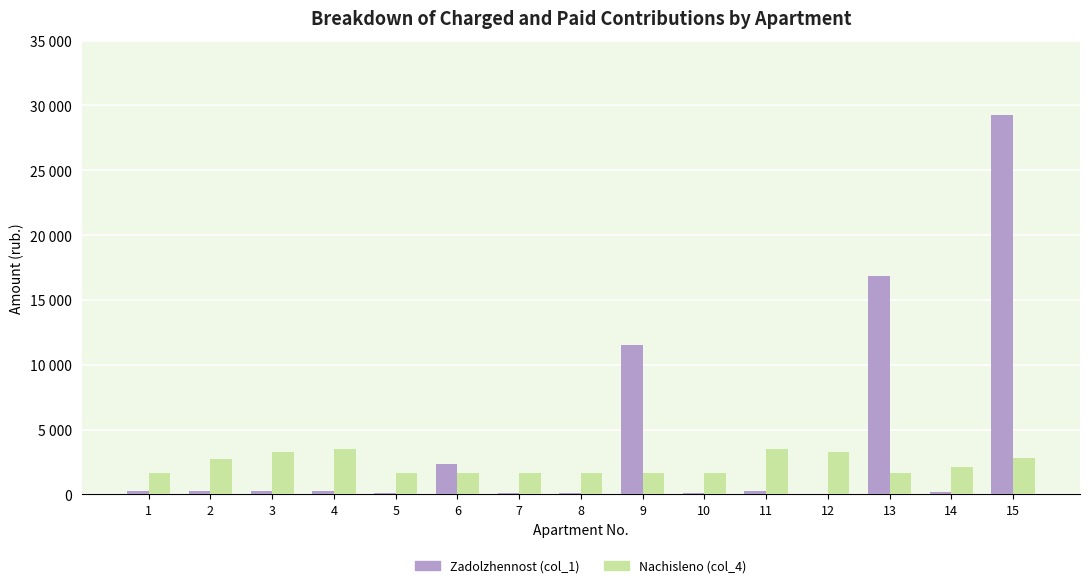

Are the bars horizontal?

No